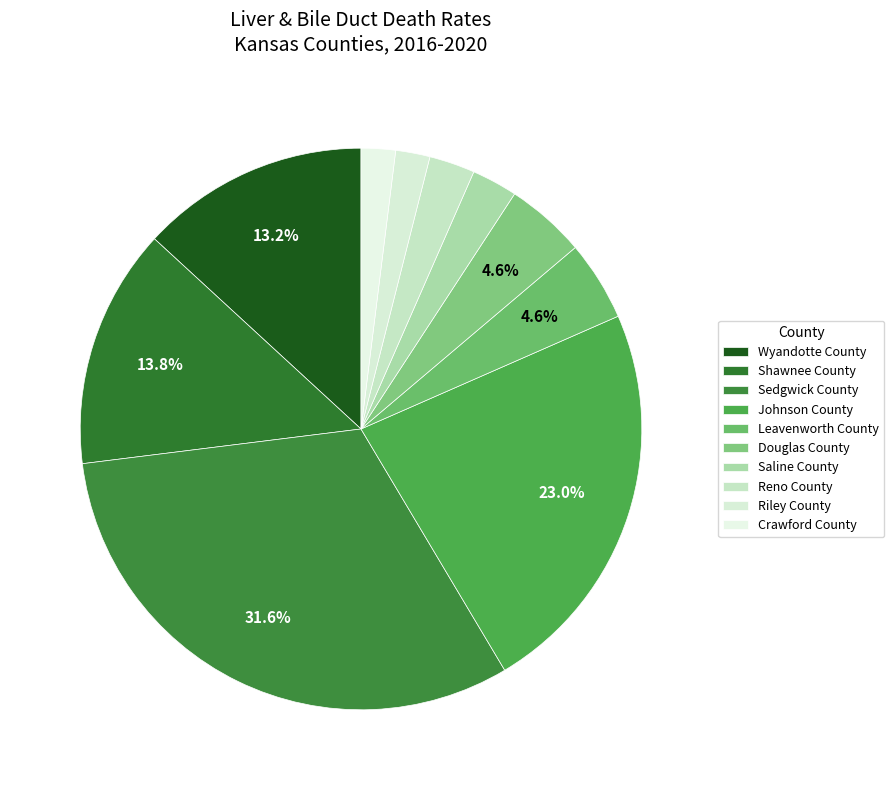

The Sedgwick County slice represents 38% of the pie. True or false?

False